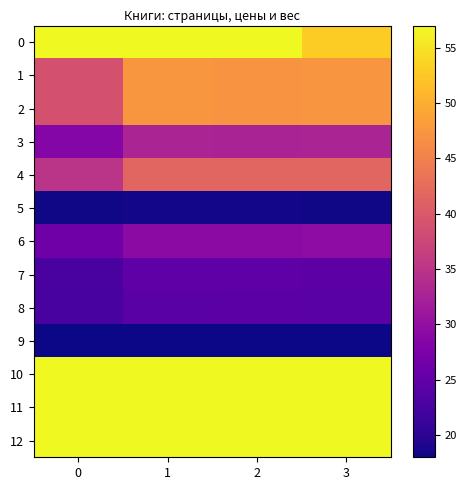

Reading right to left, what are all the values shown in this chart?

0: 3=53.0	2=64.2	1=64.4	0=73.0
1: 3=47.3	2=47.2	1=47.4	0=39.0
2: 3=47.3	2=47.2	1=47.4	0=39.0
3: 3=32.8	2=32.8	1=32.9	0=28.6
4: 3=41.6	2=41.6	1=41.5	0=34.9
5: 3=18.2	2=18.3	1=18.3	0=18.2
6: 3=29.4	2=29.3	1=29.4	0=26.2
7: 3=24.5	2=24.6	1=24.6	0=22.7
8: 3=24.1	2=24.3	1=24.2	0=22.4
9: 3=18.0	2=18.0	1=18.0	0=18.0
10: 3=73.0	2=73.0	1=73.0	0=65.4
11: 3=65.8	2=66.4	1=66.4	0=60.2
12: 3=71.4	2=71.4	1=71.6	0=64.2